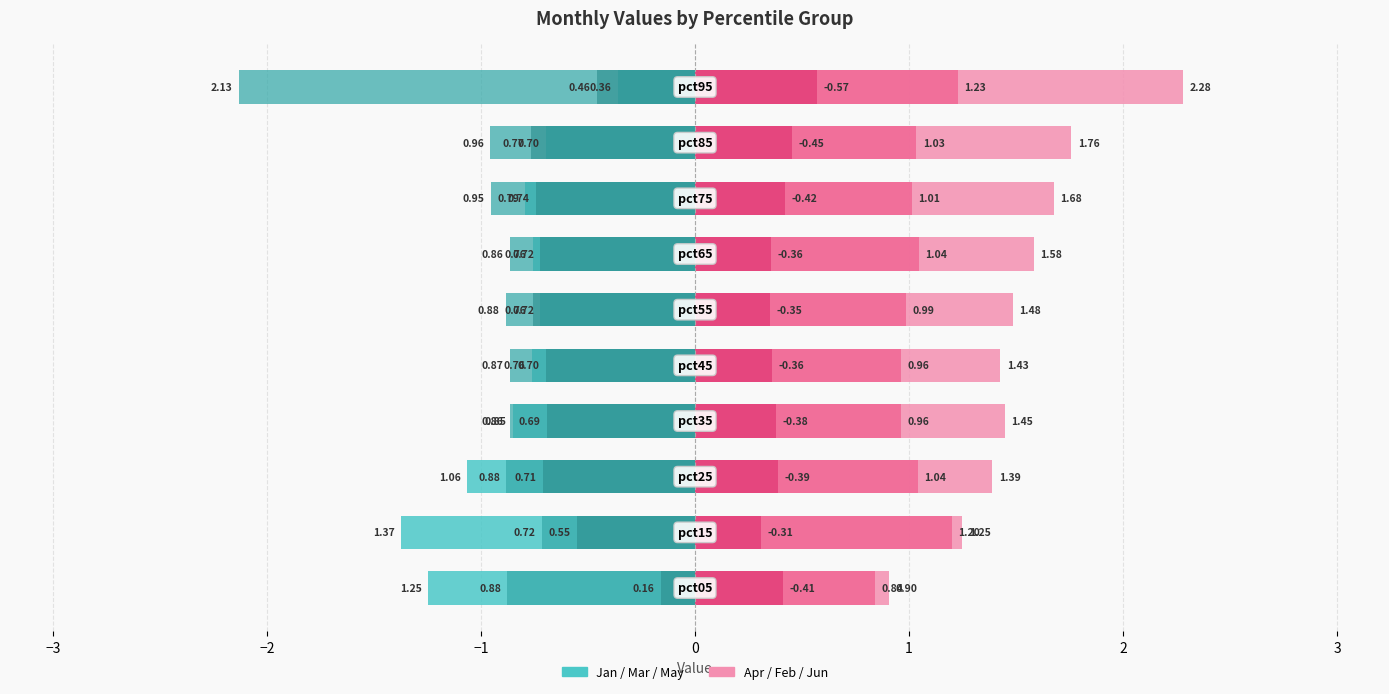

What is the smallest value displayed?

-2.1